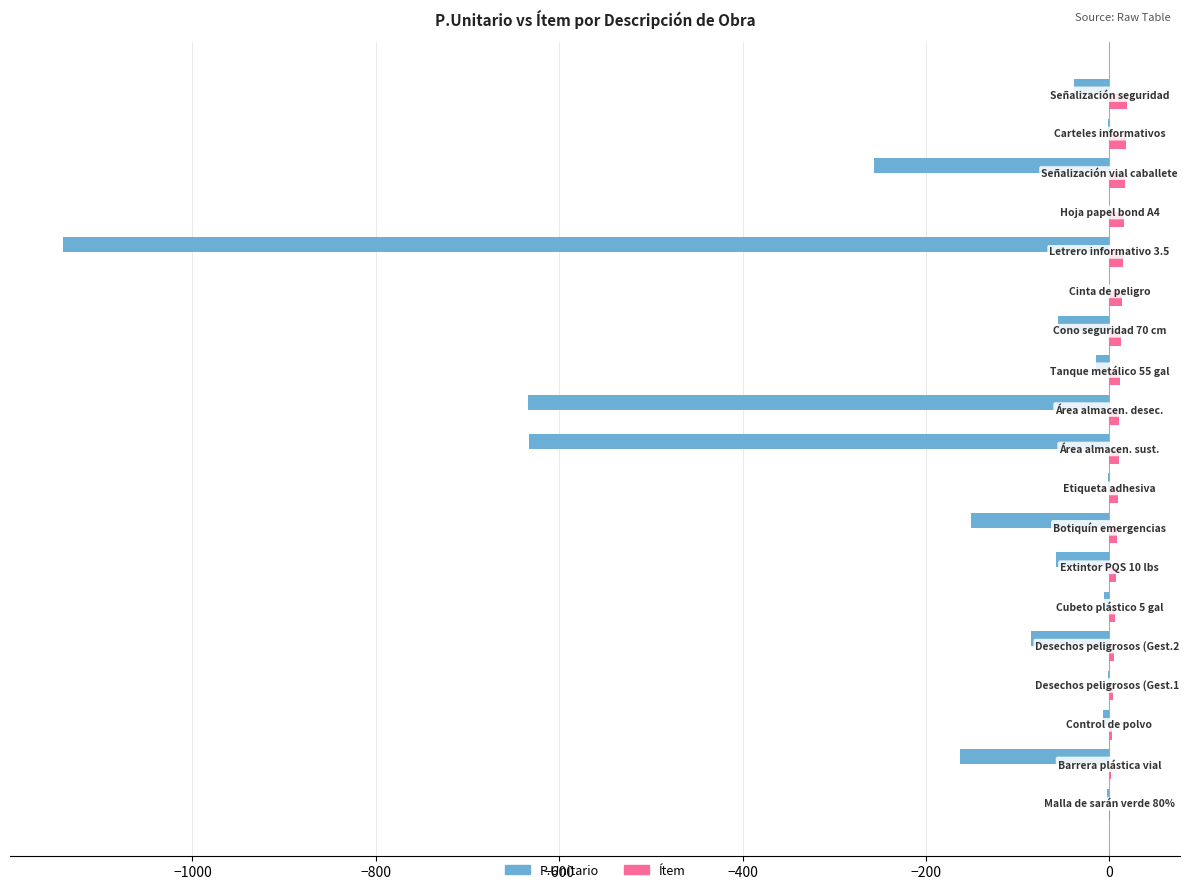

Count the number of categories in the chart.

19